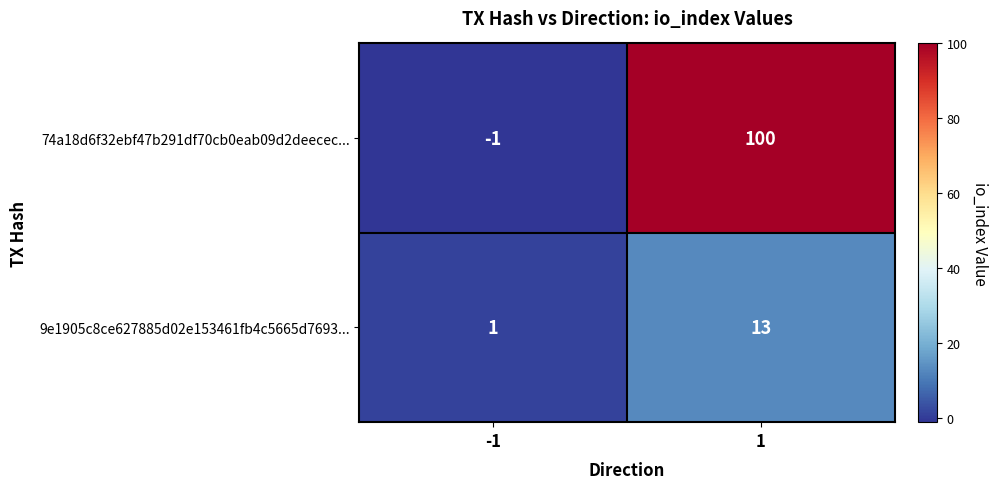

What is the spread (max minus min) of values at -1?

2